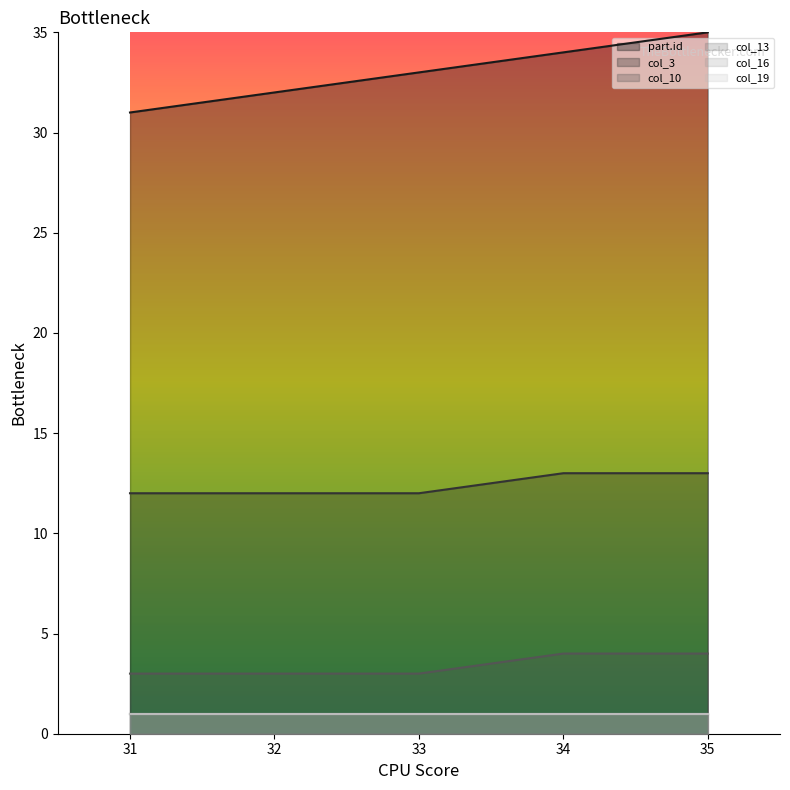

Is the value of col_10 at 34 greater than the value of part.id at 32?

No